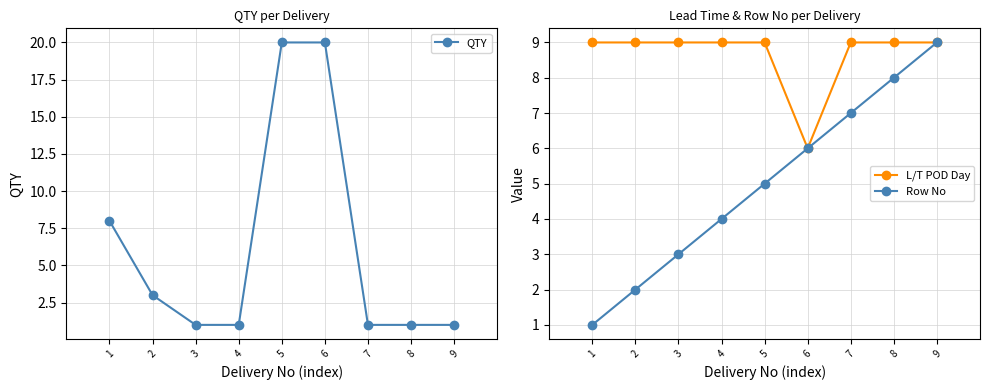

How many intersections are there between QTY and Row No?

3